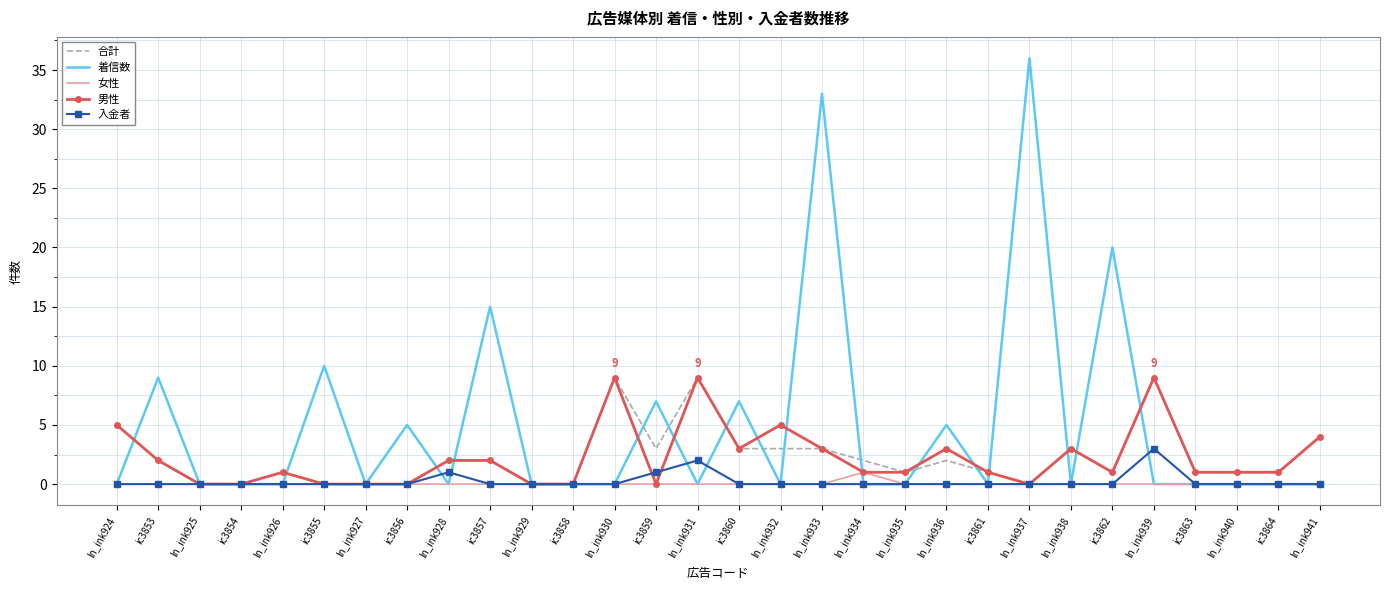

What is the approximate value of 男性 at ln_ink931?

9